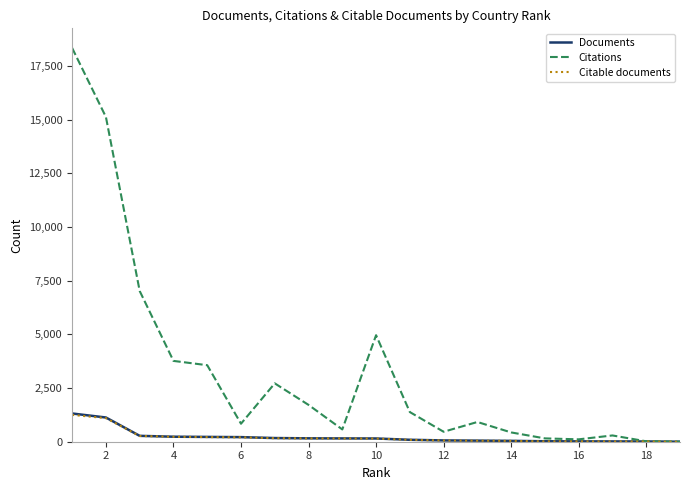

Which series has the largest total across all categories?

Citations